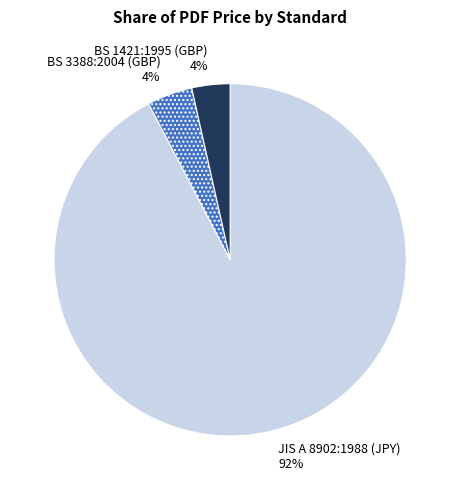

Which has a higher value, JIS A 8902:1988 (JPY) or BS 1421:1995 (GBP)?

JIS A 8902:1988 (JPY)